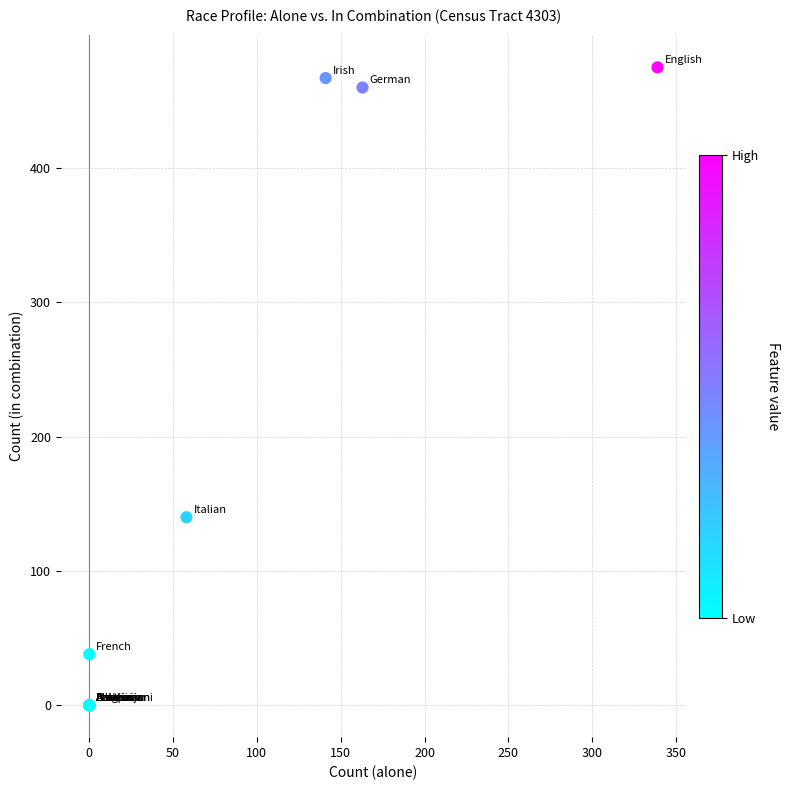

What Y value in the scatter plot is closest to 237?

140